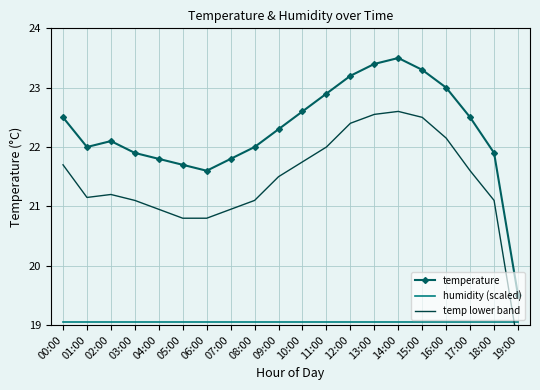

What is the label of the 16th point from the left?

15:00